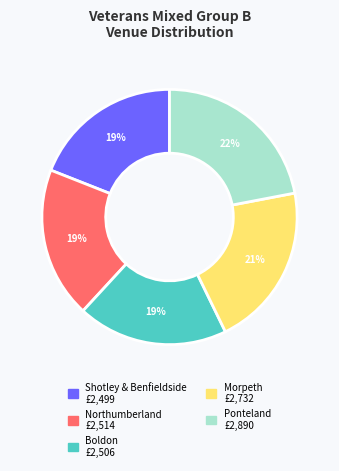

How many slices are in this pie chart?

5